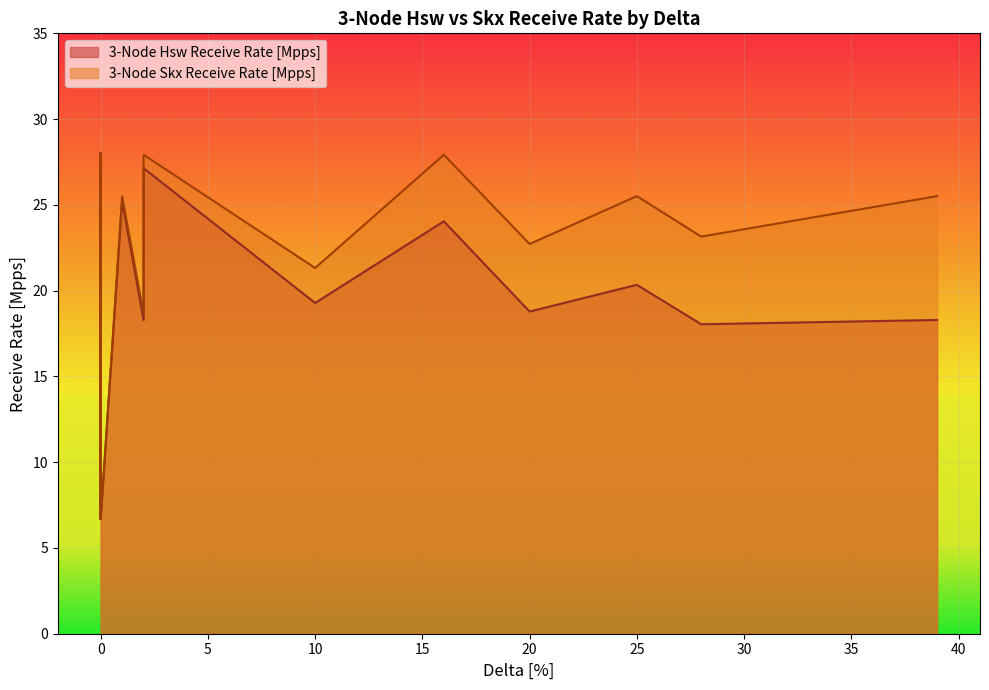

What is the greatest value displayed?

28.0